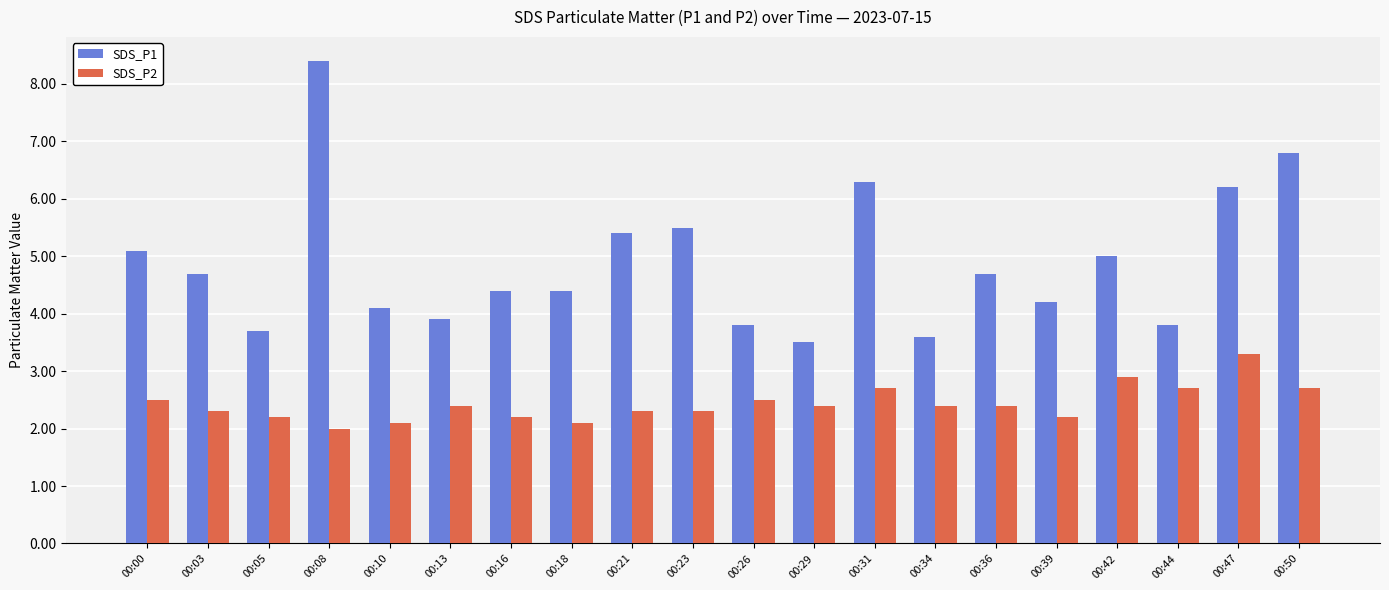

At which label does SDS_P1 reach its peak?

00:08